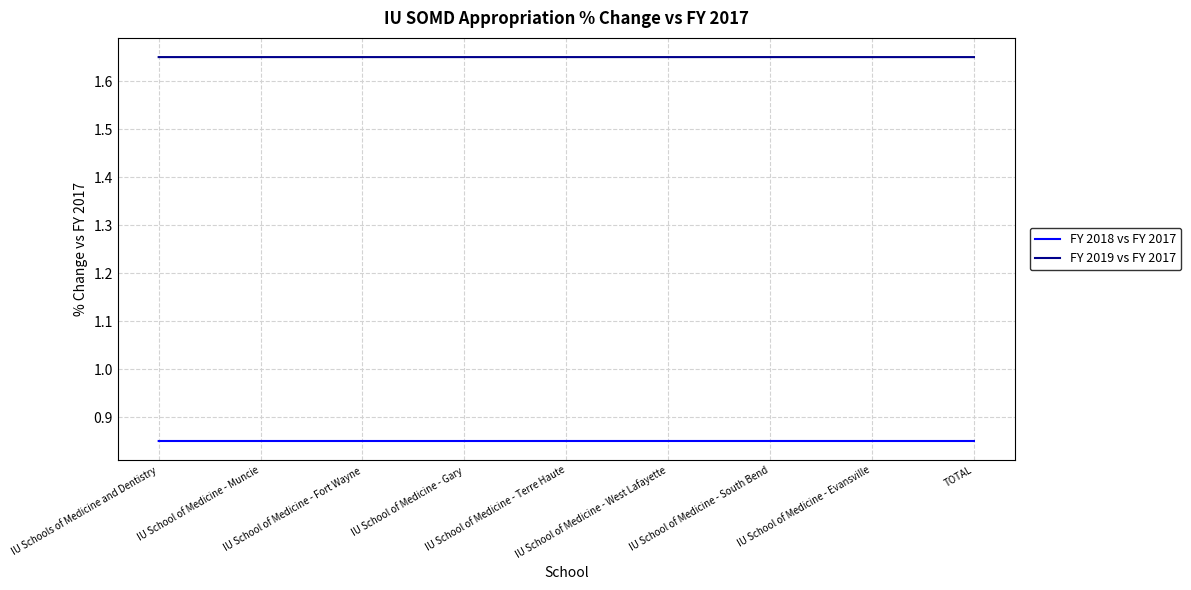

Rank the series by their average value, from highest to lowest.

FY 2019 vs FY 2017, FY 2018 vs FY 2017